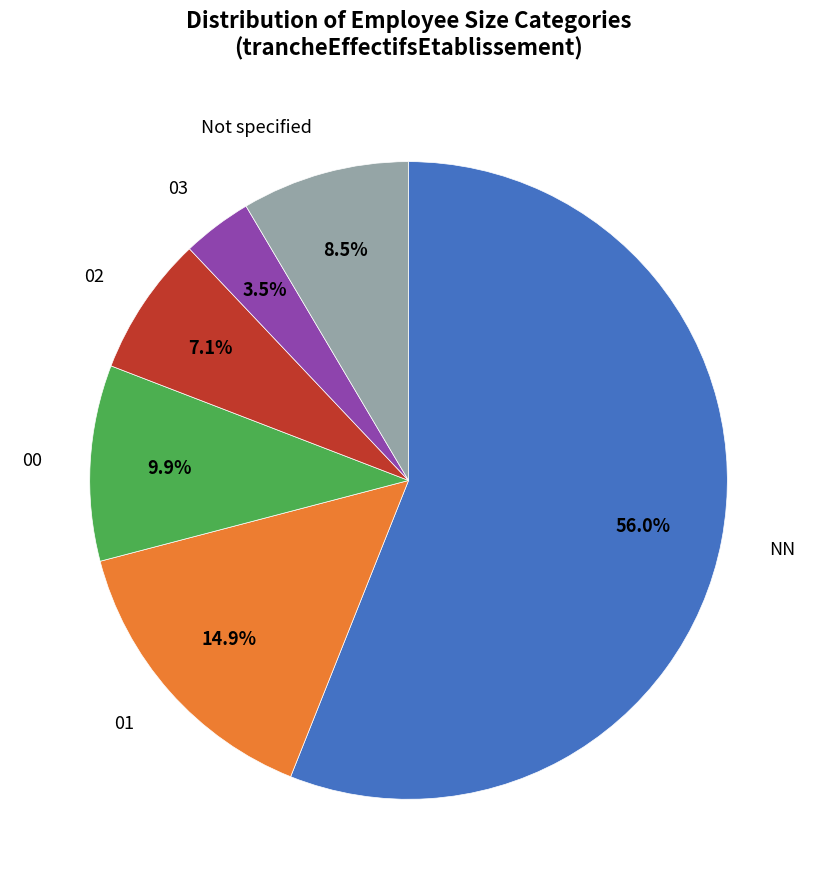

Is there a majority slice in this chart?

Yes